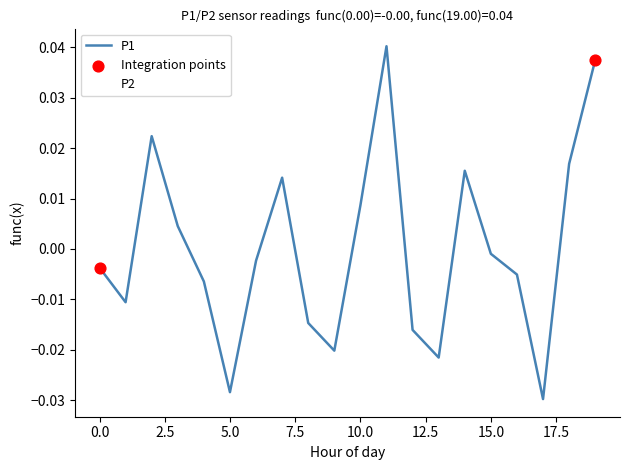

Which series ends up on top after the final intersection of P1 and P2?

P1